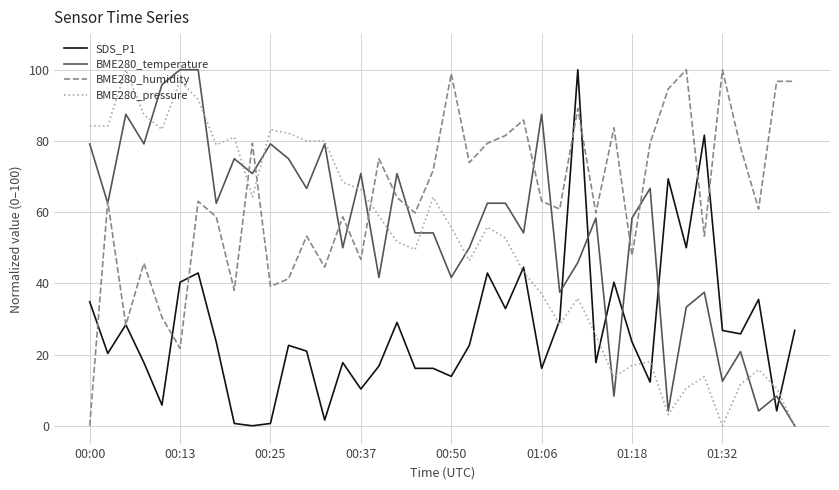

What are all the series names shown in the legend?

SDS_P1, BME280_temperature, BME280_humidity, BME280_pressure